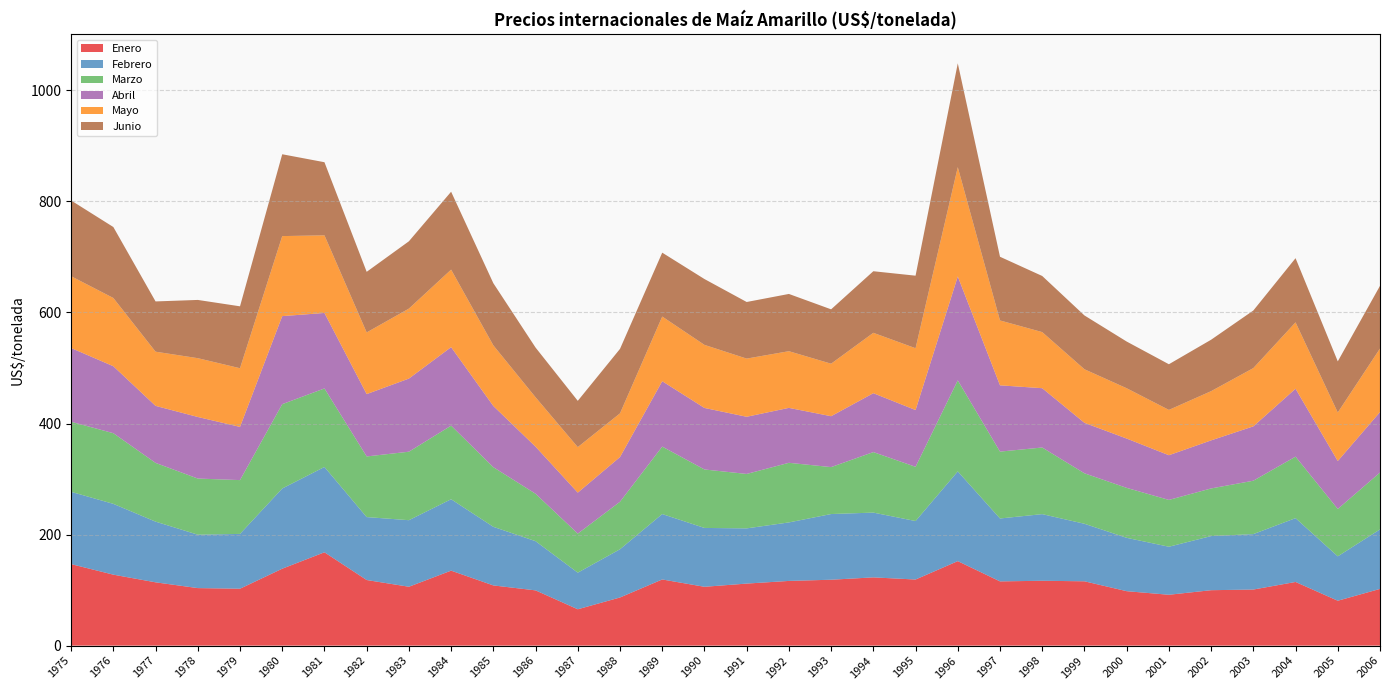

Reading left to right, what are all the values shown in this chart?

Enero: 146.8	127.8	114.0	103.6	102.5	138.5	168.1	118.2	106.0	135.0	108.4	99.5	65.5	86.7	119.2	106.0	111.7	116.5	118.7	122.9	119.0	152.2	115.7	116.8	115.8	98.0	91.6	99.8	101.0	114.7	80.9	102.1
Febrero: 130.2	127.5	109.3	96.2	98.7	144.4	153.7	113.3	119.8	128.6	105.5	88.6	65.9	86.9	117.8	106.0	99.4	105.4	118.3	116.7	105.3	161.6	113.3	120.0	103.6	96.1	86.5	97.5	99.8	115.0	80.0	107.2
Marzo: 126.2	127.3	105.8	101.1	96.9	151.9	141.4	109.2	123.3	132.6	107.4	85.4	70.3	85.6	121.5	105.3	98.0	107.4	84.5	109.0	97.7	164.0	120.5	120.0	90.9	90.0	84.3	85.8	96.2	110.8	85.3	102.5
Abril: 132.8	120.6	102.7	110.9	95.8	158.6	135.9	112.3	131.7	141.3	110.2	84.8	73.8	80.5	117.8	110.8	103.0	98.9	91.7	106.1	102.3	187.1	119.4	106.8	90.9	88.8	80.5	86.6	97.9	122.3	86.3	108.9
Mayo: 129.3	122.9	97.6	105.9	105.7	144.1	139.8	111.1	126.0	139.7	109.2	89.0	82.0	78.7	116.5	113.6	104.8	102.1	94.6	108.8	111.3	196.8	116.9	101.0	96.5	90.6	81.6	88.6	105.0	119.6	87.4	114.5
Junio: 136.4	127.8	90.5	104.9	111.5	147.4	131.7	109.1	121.2	140.3	111.9	89.5	83.3	116.1	115.1	118.6	102.0	103.1	97.9	110.9	130.6	187.1	114.7	101.0	96.9	84.1	82.2	92.6	103.7	115.5	92.0	112.9